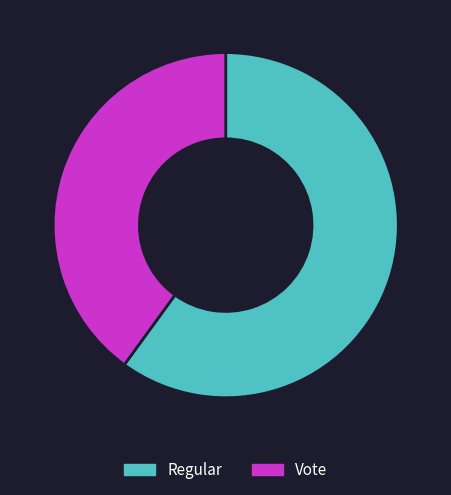

Is it true that Vote is 35% of the pie?

False